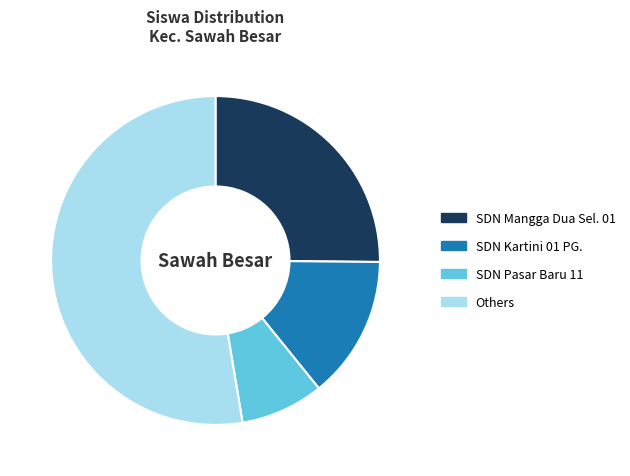

Rank the categories by value from lowest to highest.

SDN Pasar Baru 11, SDN Kartini 01 PG., SDN Mangga Dua Sel. 01, Others